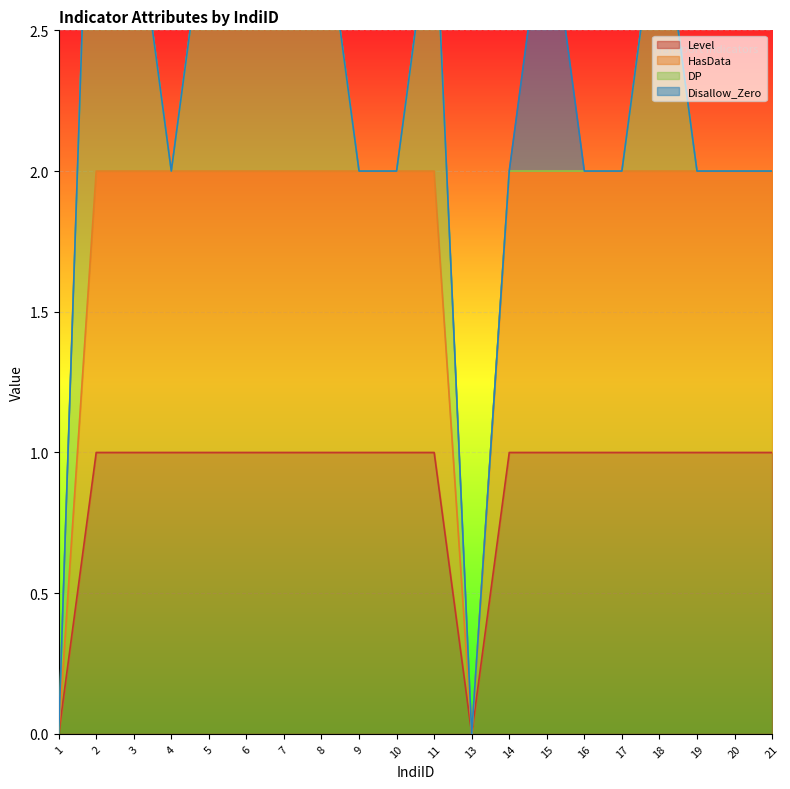

How many categories are shown in the chart?

20